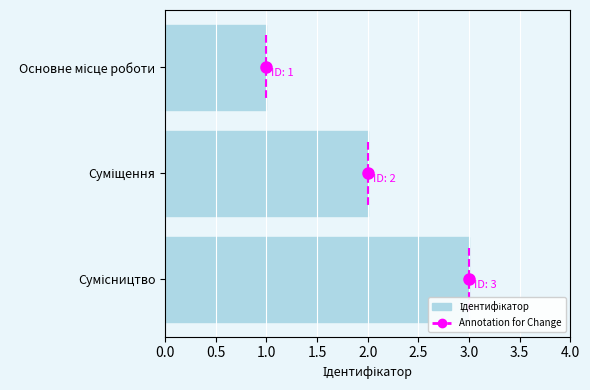

How many distinct data groups are displayed?

1